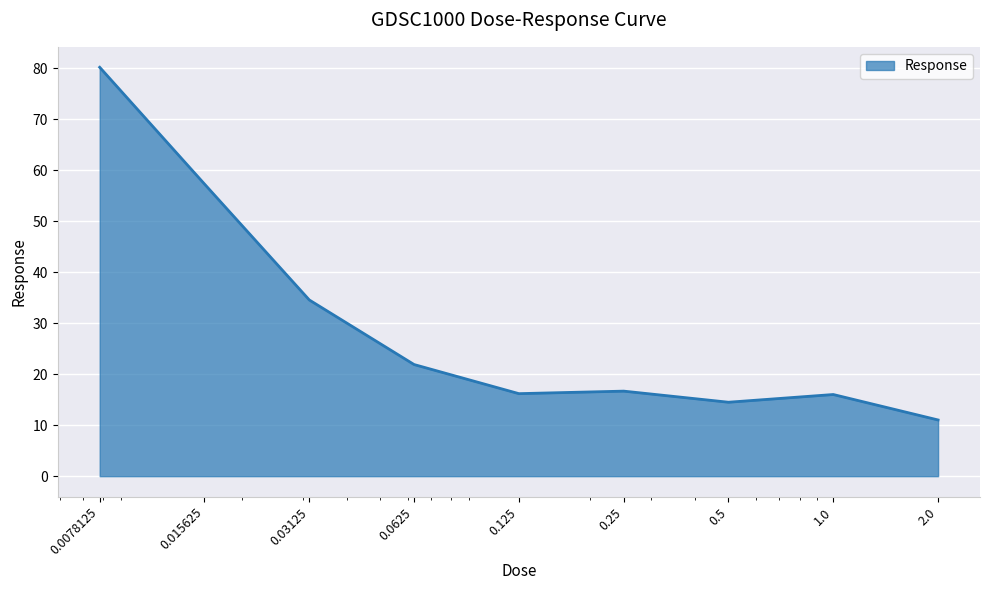

What is the maximum value shown in the chart?

80.2